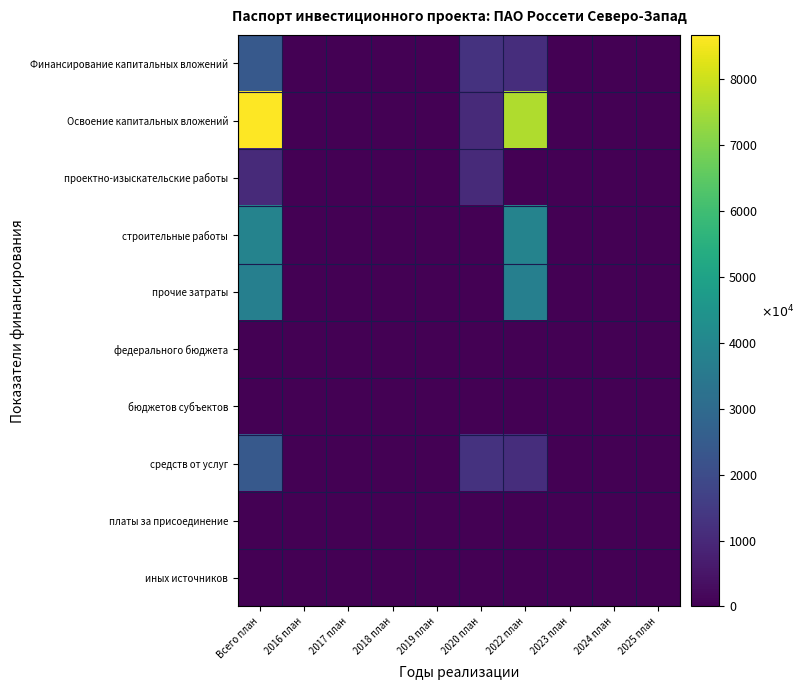

Which series has the largest total across all categories?

Освоение капитальных вложений